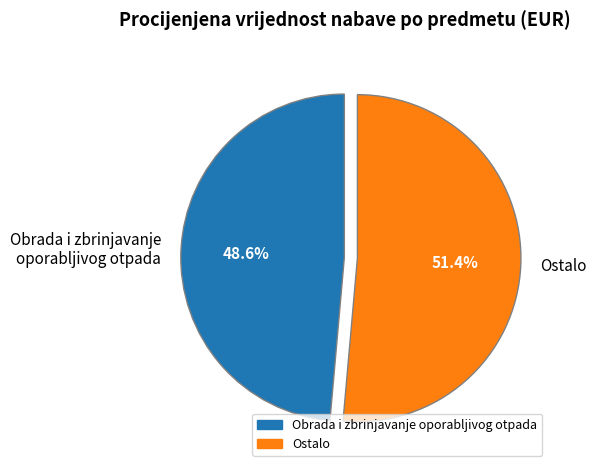

Is there any slice that represents more than half of the pie?

Yes